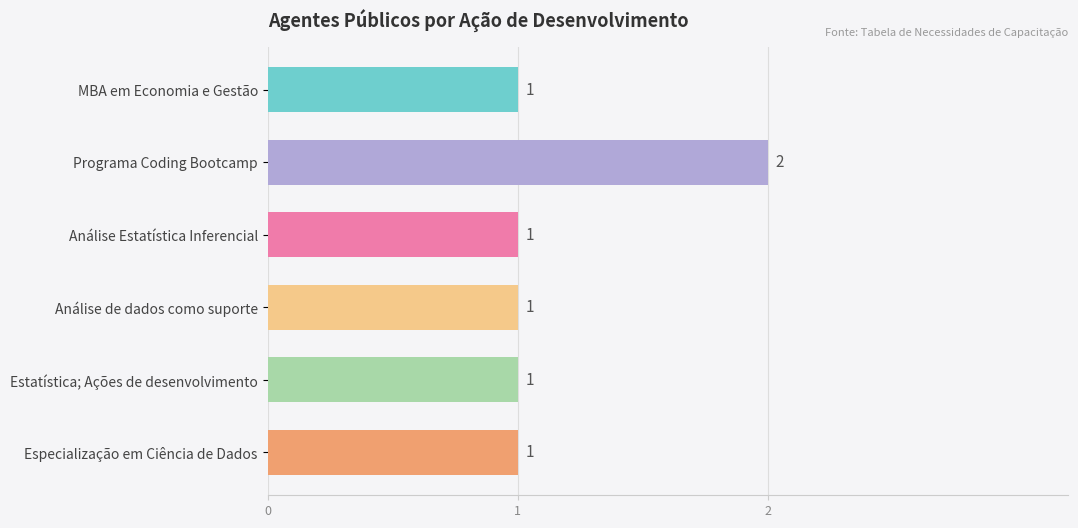

Reading bottom to top, transcribe all the data shown in this chart.

1	1	1	1	2	1